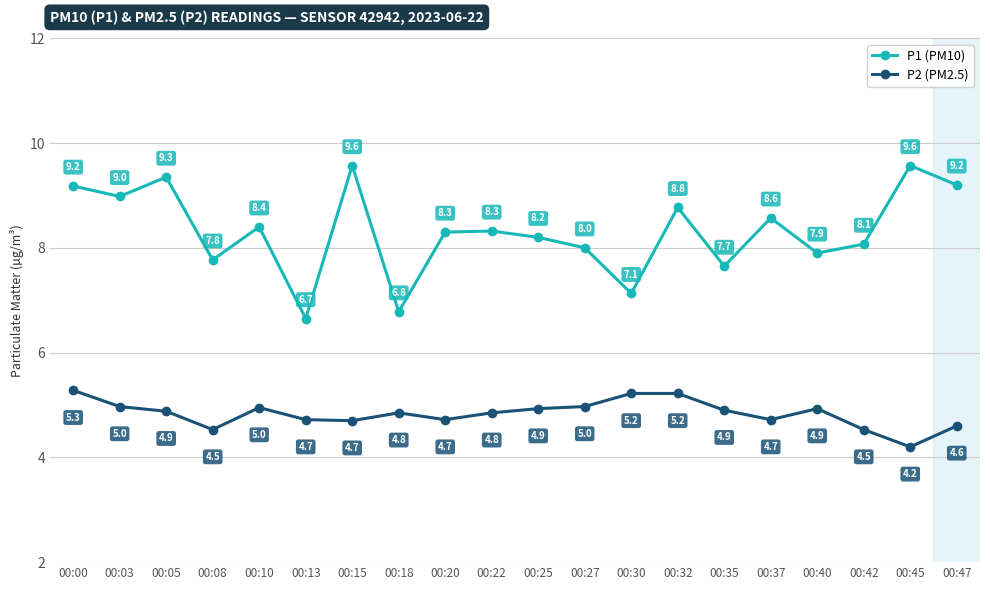

What is the average value of the P2 (PM2.5) series?

4.8